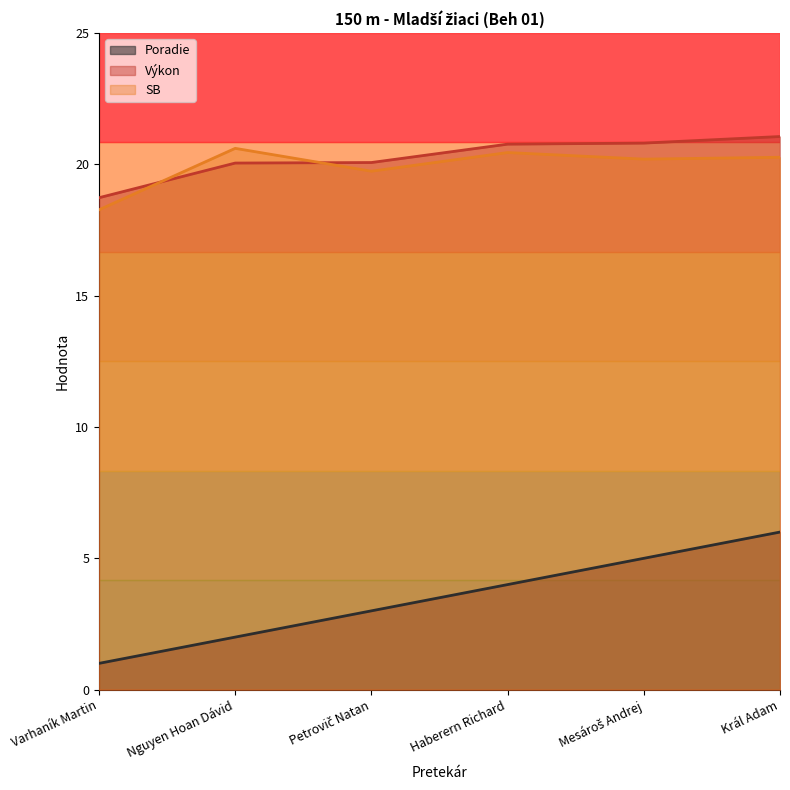

Which series has the largest range (max minus min)?

Poradie